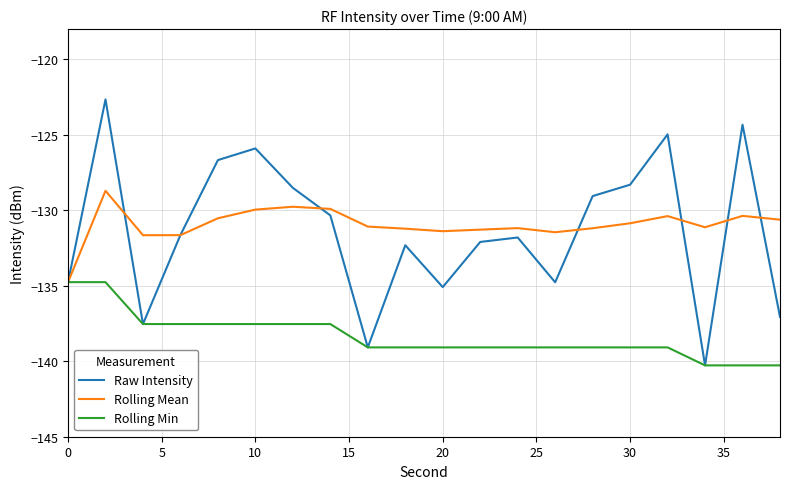

What is the difference between the maximum and minimum values in the Rolling Mean series?

6.1